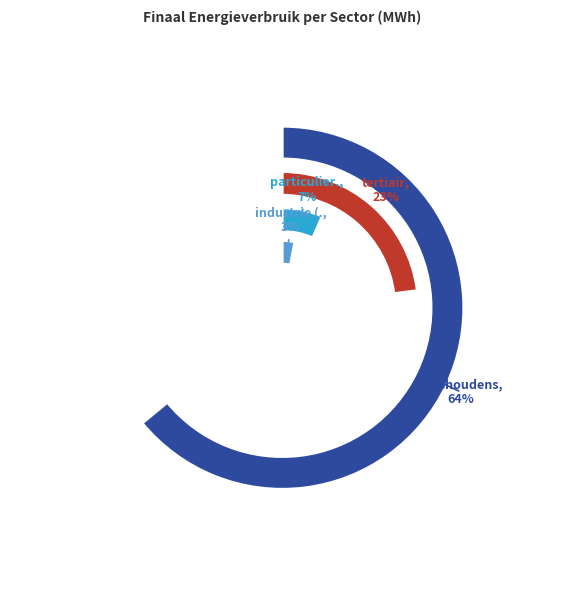

Does particulier en commercieel vervoer represent more than half of the total?

No